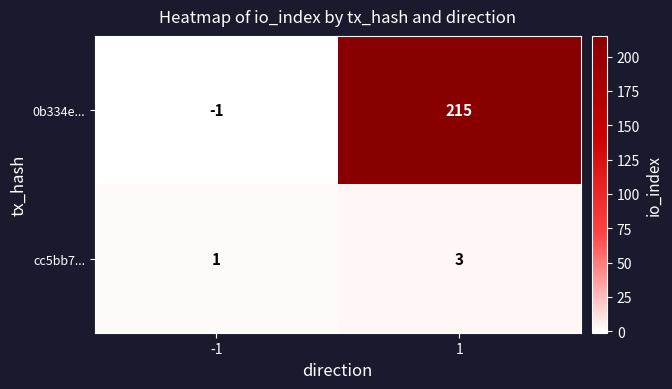

Count the number of data series in this chart.

2